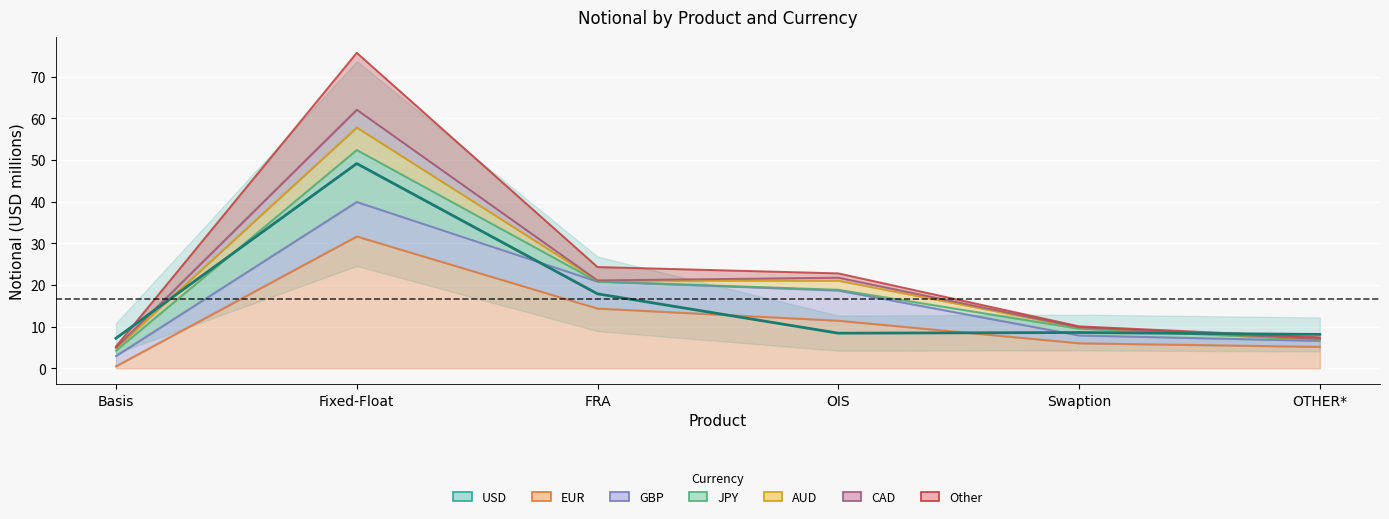

Is it true that the value at OIS is 14.7?

False